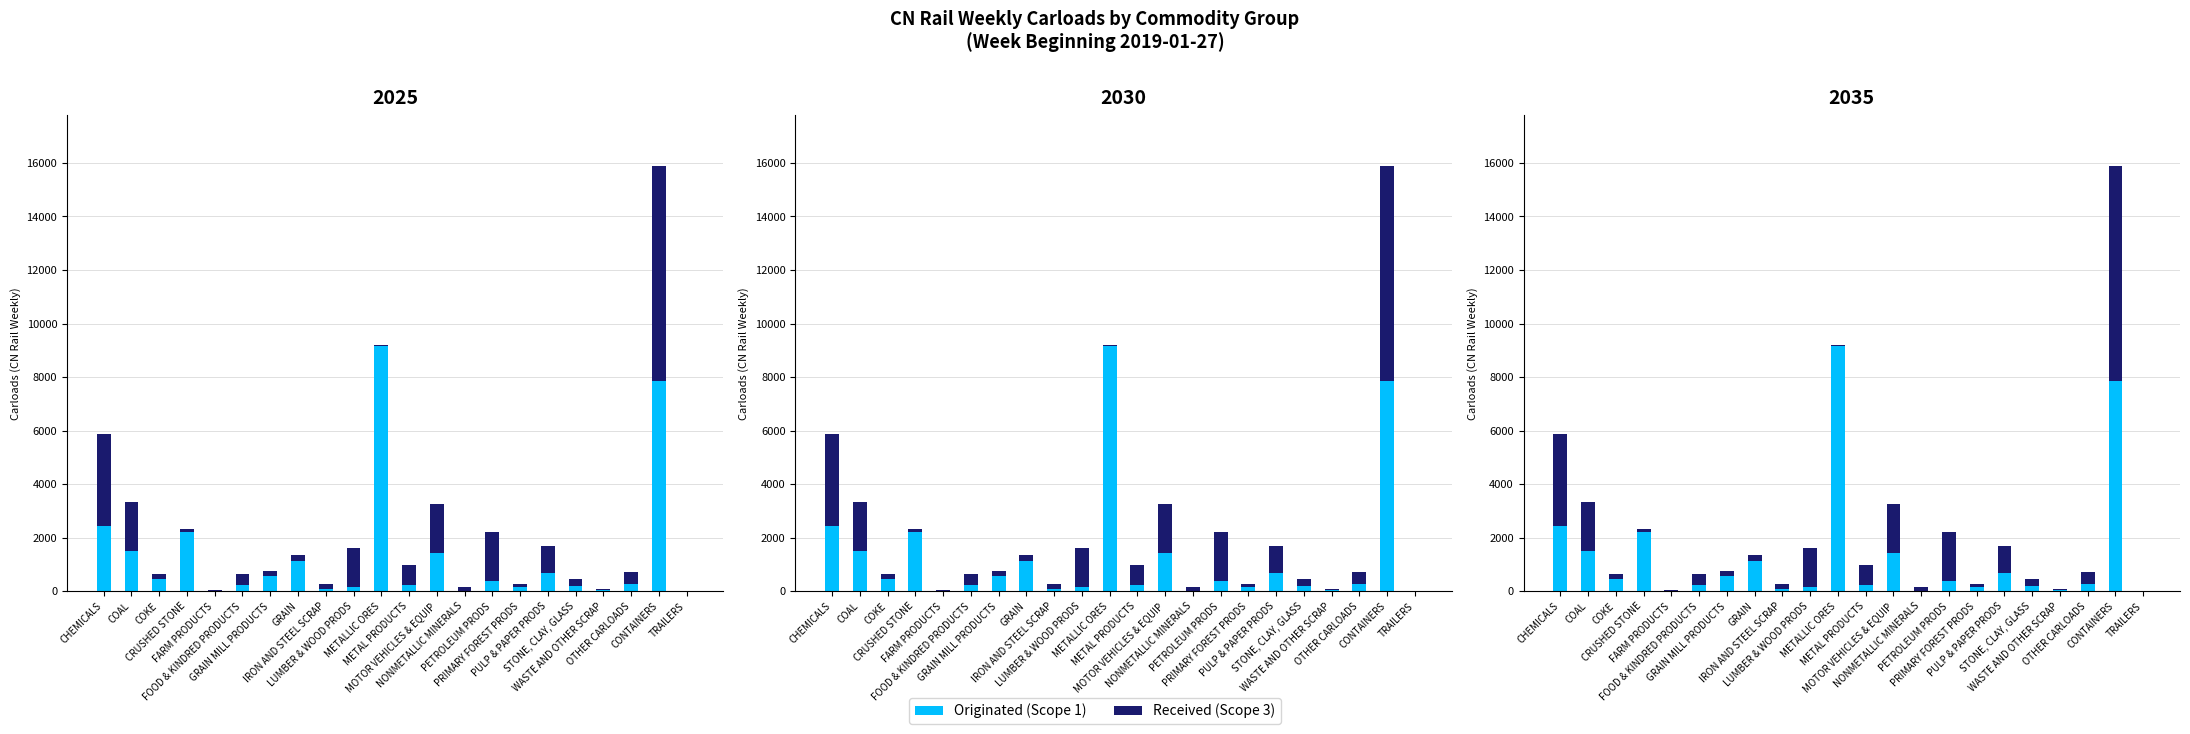

At which label does Received (Scope 3) reach its minimum?

TRAILERS